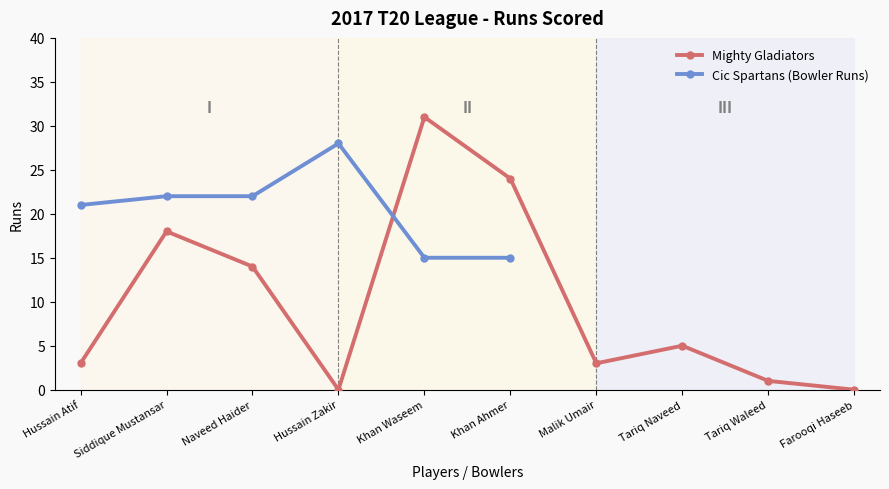

At which label does Mighty Gladiators reach its peak?

Khan Waseem